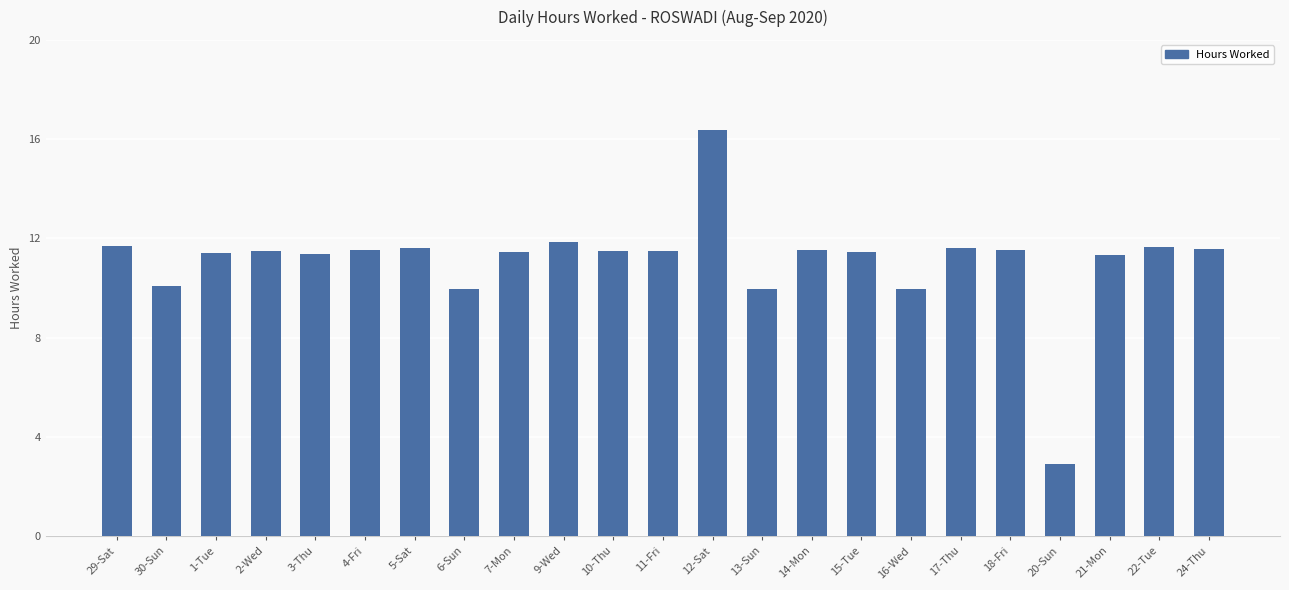

Where does the data first go above 11?

29-Sat